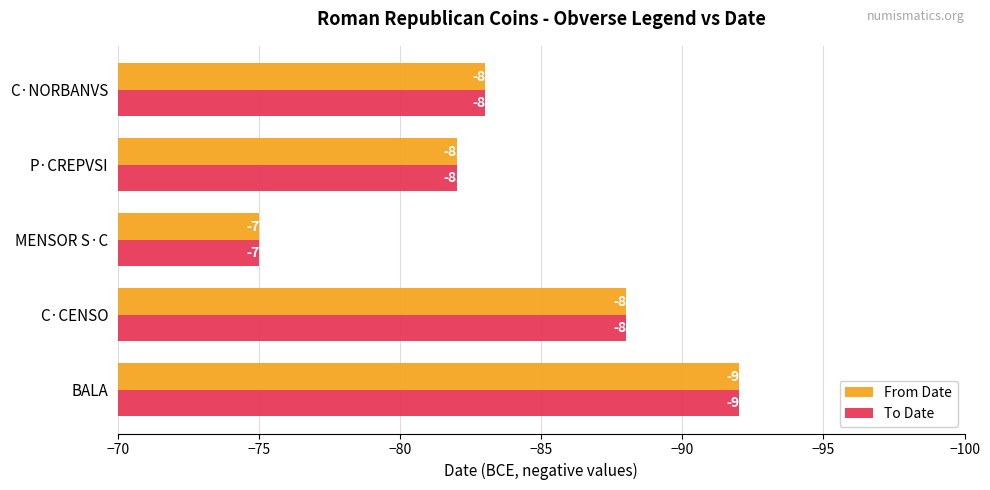

Is the value of To Date at P·CREPVSI greater than the value of From Date at BALA?

Yes